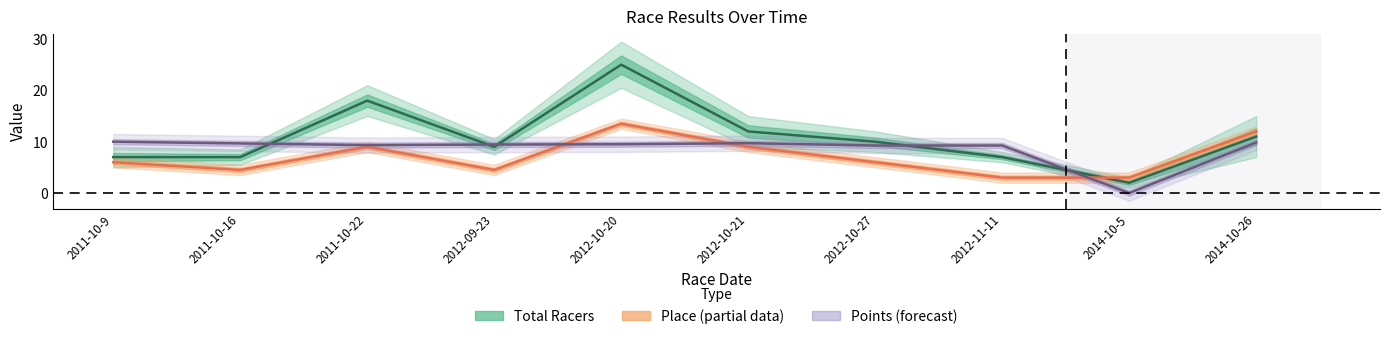

Does the chart display data point markers on the line(s)?

No